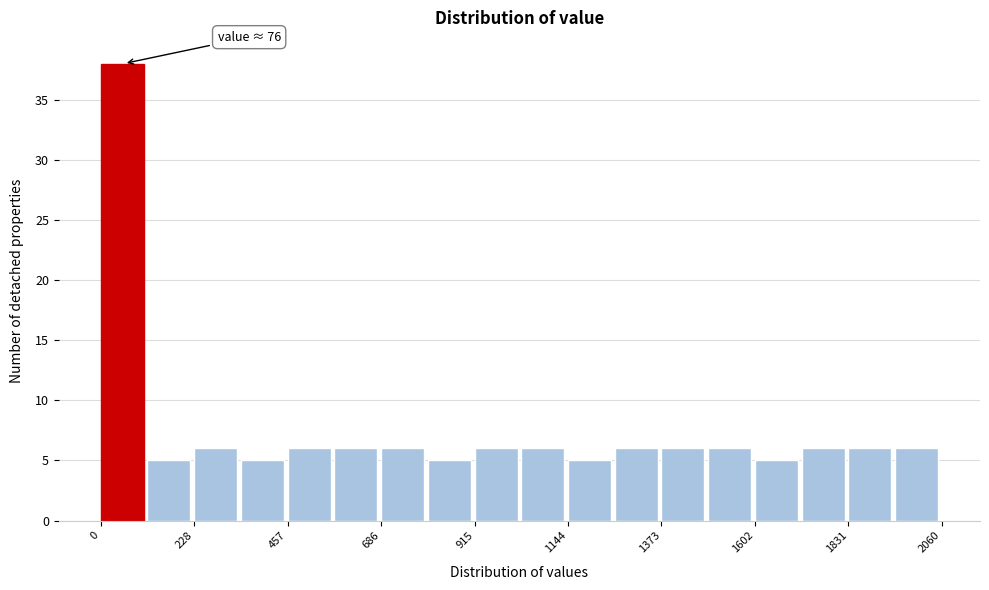

Around what value on the x-axis is the tallest bar? Give the approximate position of its centre, as read against the axis.

50